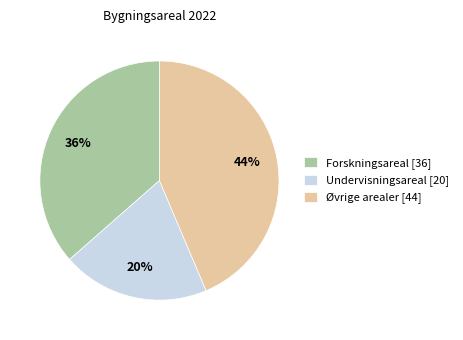

The Øvrige arealer slice represents 44% of the pie. True or false?

True